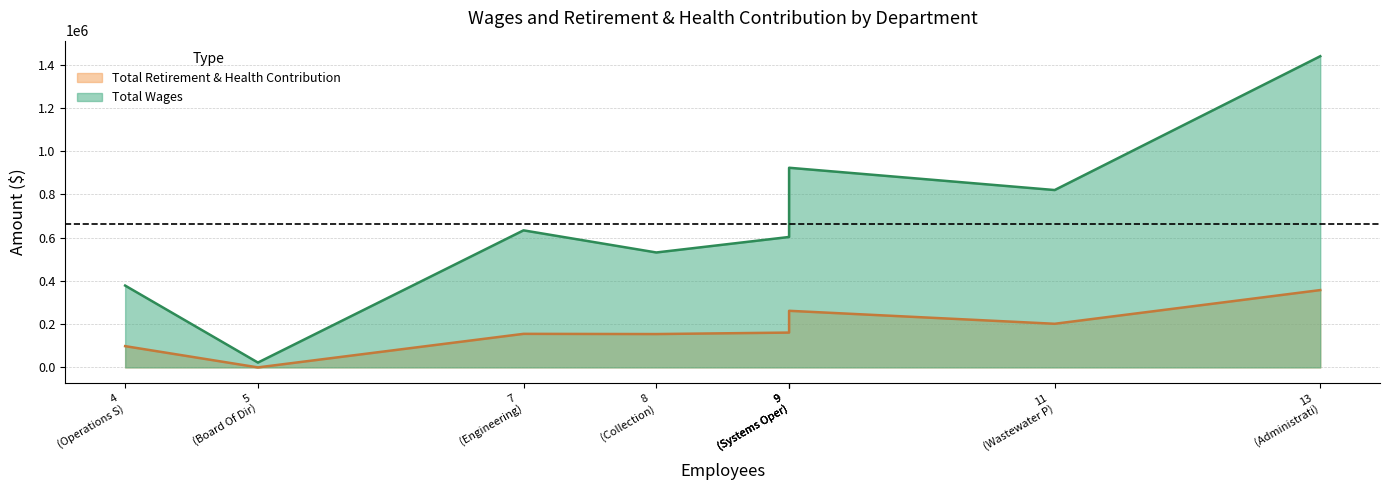

The Total Wages series shows 22386 at Board Of Directors. True or false?

True